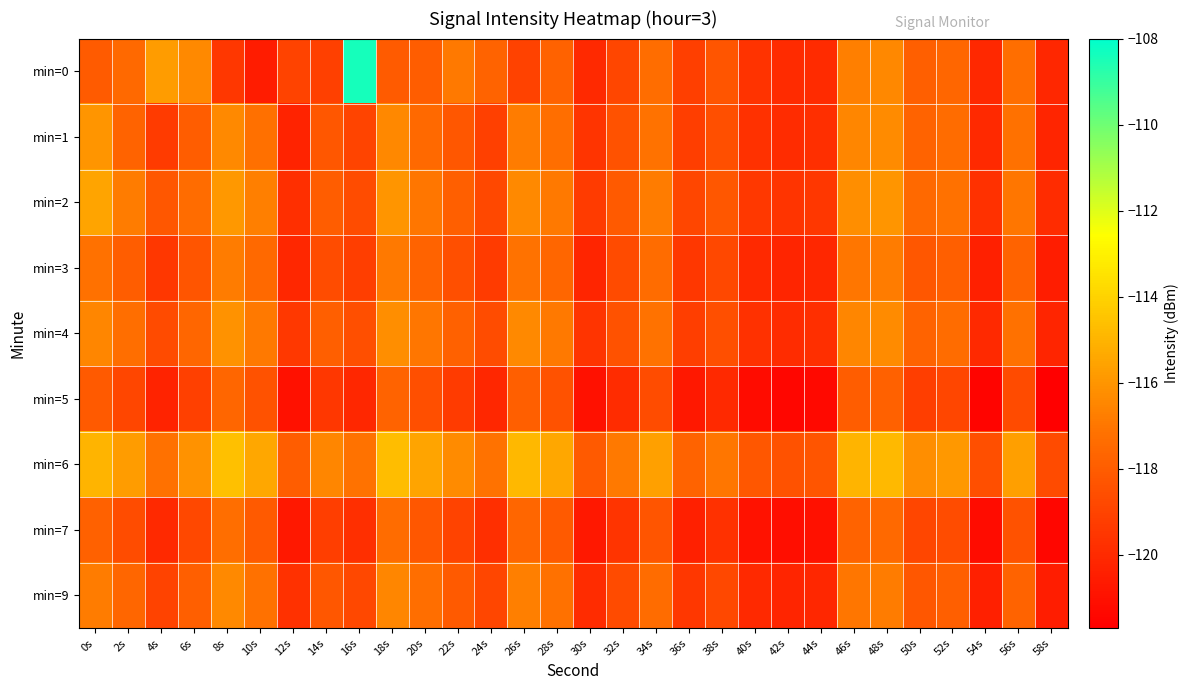

At 14s, list the series in order from largest to smallest.

min=6, min=4, min=2, min=9, min=1, min=3, min=0, min=7, min=5